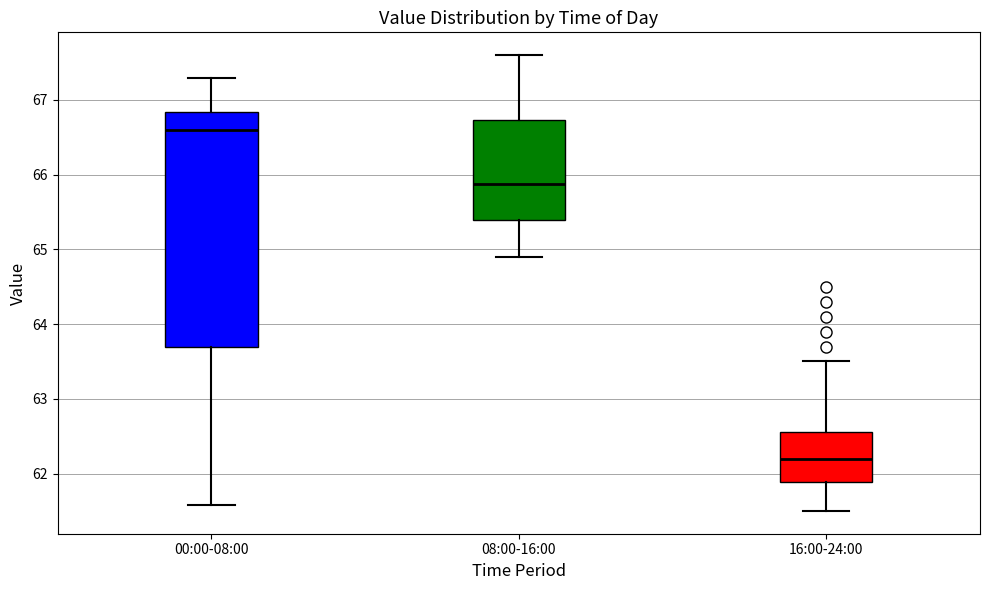

Where does the upper whisker of the box for 08:00-16:00 end on the y-axis? The values are not printed on the chart, so give them approximately, as read against the axis.

67.6